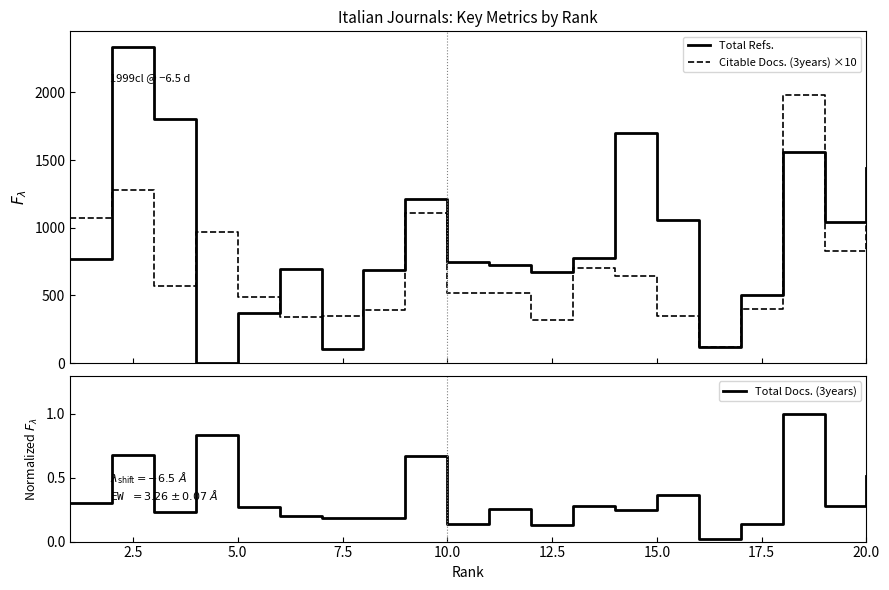

What is the total value across all series at 20.0?

2325.7